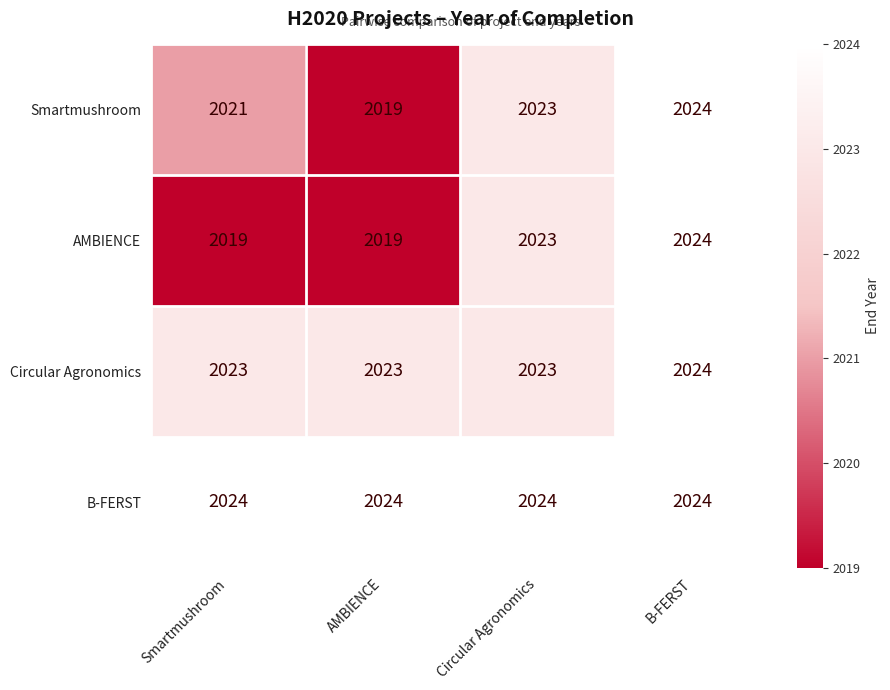

How many categories are shown in the chart?

4